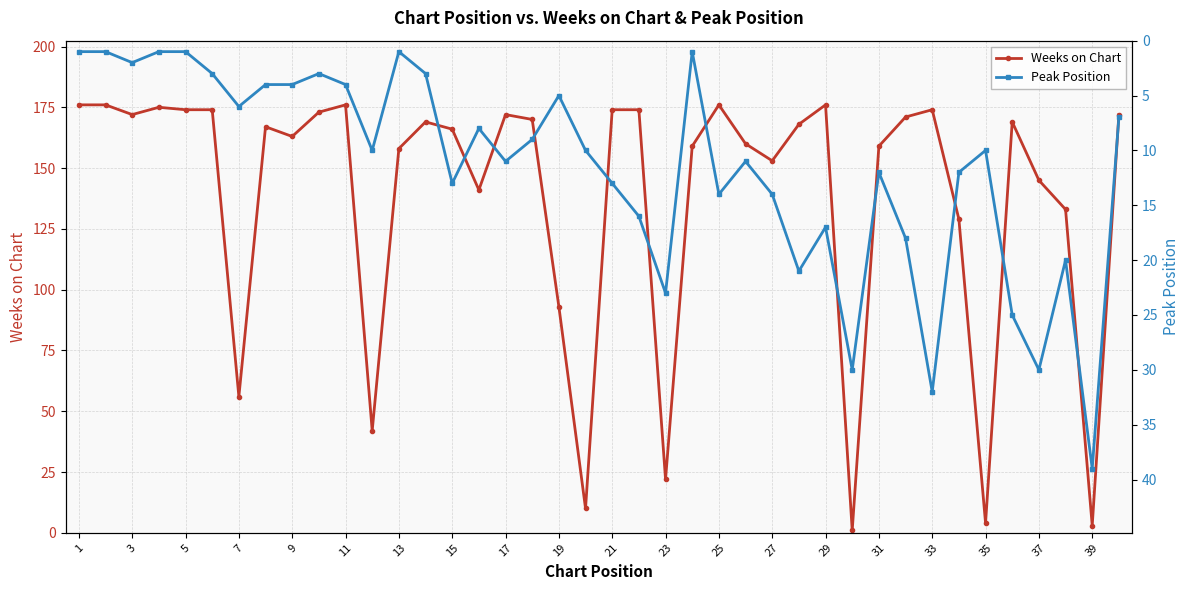

What is the maximum value for Weeks on Chart?

176